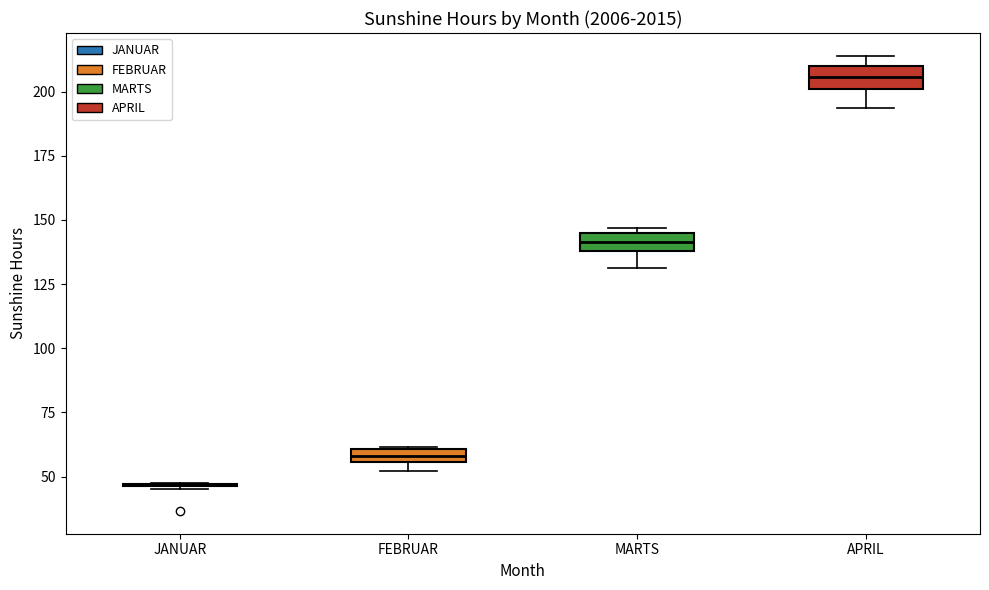

Where is the upper edge of the box for APRIL on the y-axis? The values are not printed on the chart, so give them approximately, as read against the axis.

210